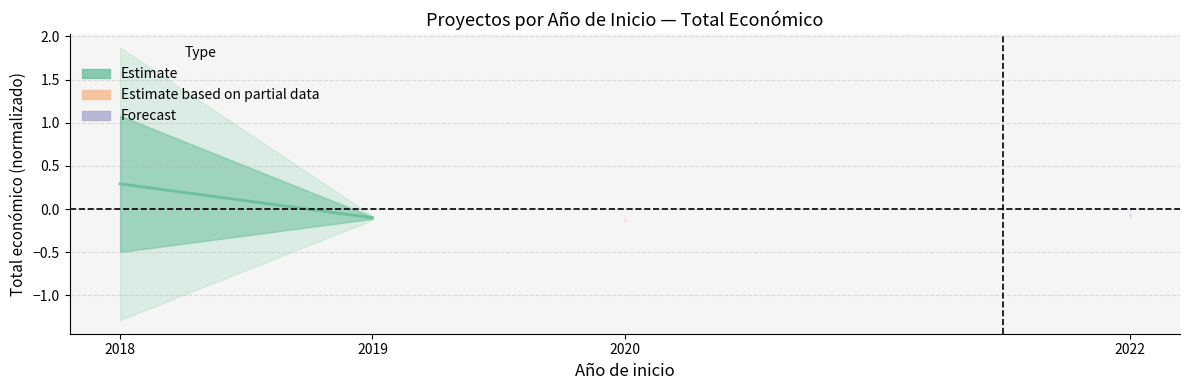

What is the maximum value shown in the chart?

0.3